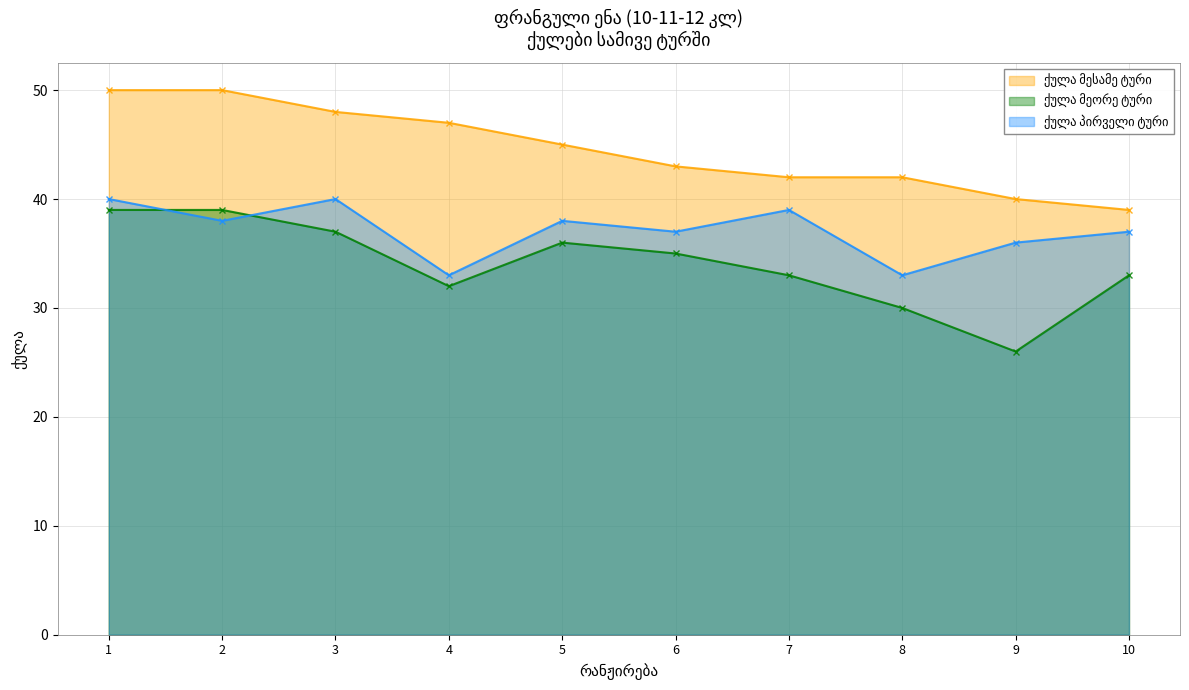

Reading right to left, what are all the values shown in this chart?

ქულა მესამე ტური: 10=39	9=40	8=42	7=42	6=43	5=45	4=47	3=48	2=50	1=50
ქულა მეორე ტური: 10=33	9=26	8=30	7=33	6=35	5=36	4=32	3=37	2=39	1=39
ქულა პირველი ტური: 10=37	9=36	8=33	7=39	6=37	5=38	4=33	3=40	2=38	1=40